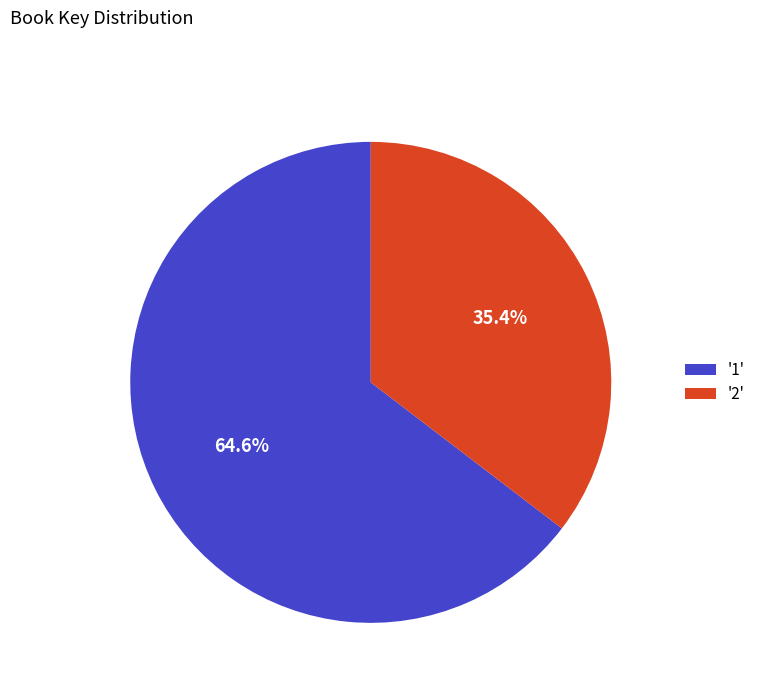

Approximately how many times larger is the value at '2' compared to '1'?

0.5